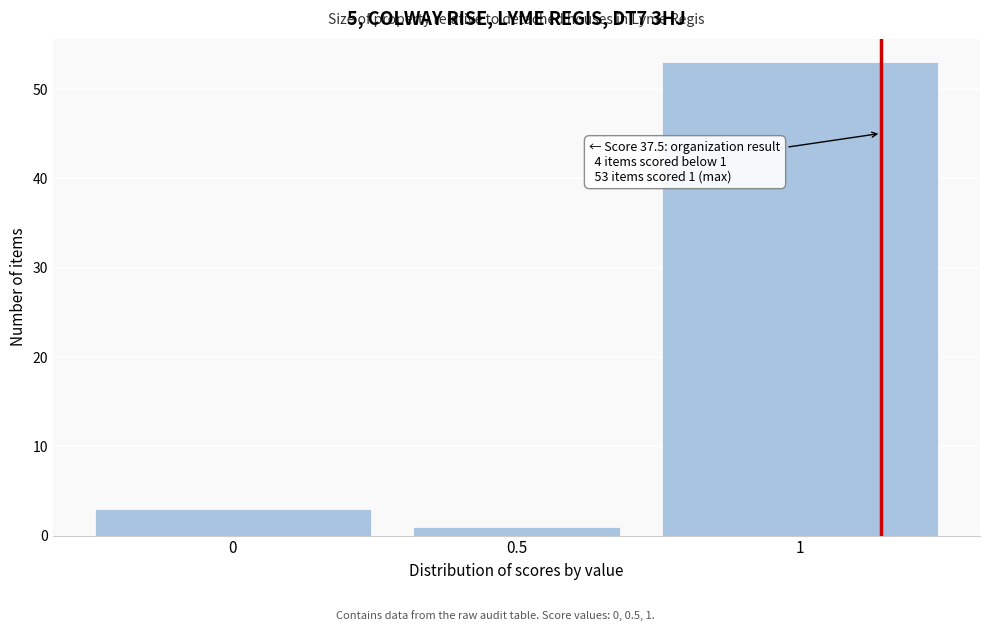

Reading left to right, extract all data points from this chart.

0=3	0.5=1	1=53